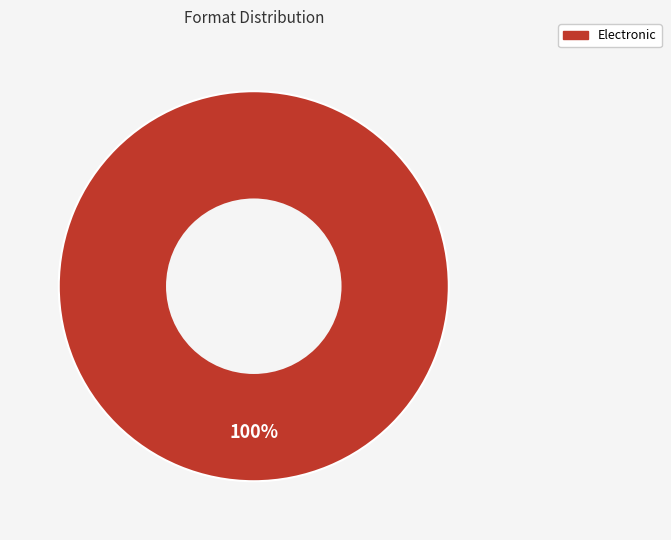

Rank the categories by value from lowest to highest.

Electronic